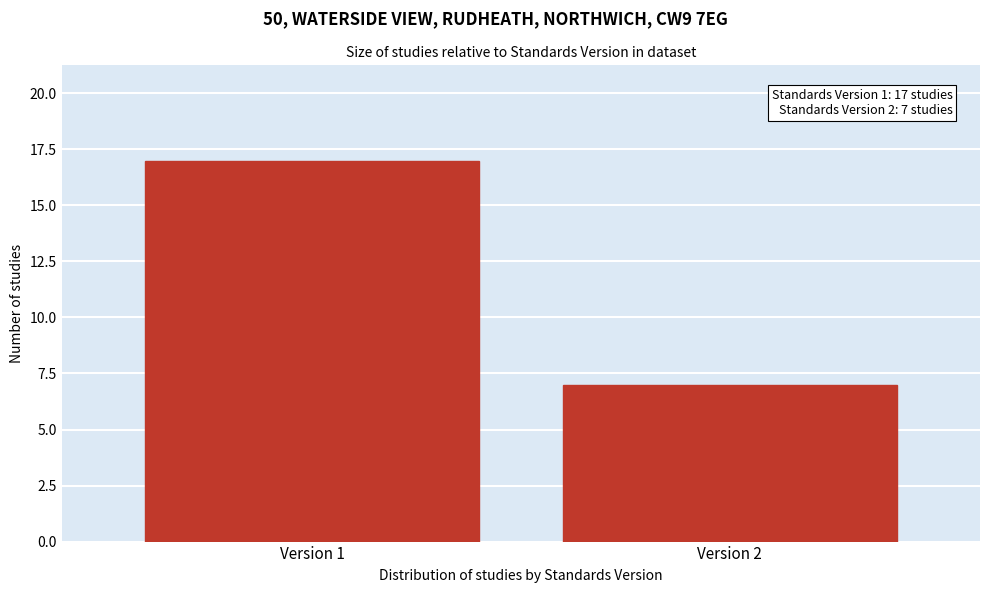

Reading right to left, extract all data points from this chart.

7	17